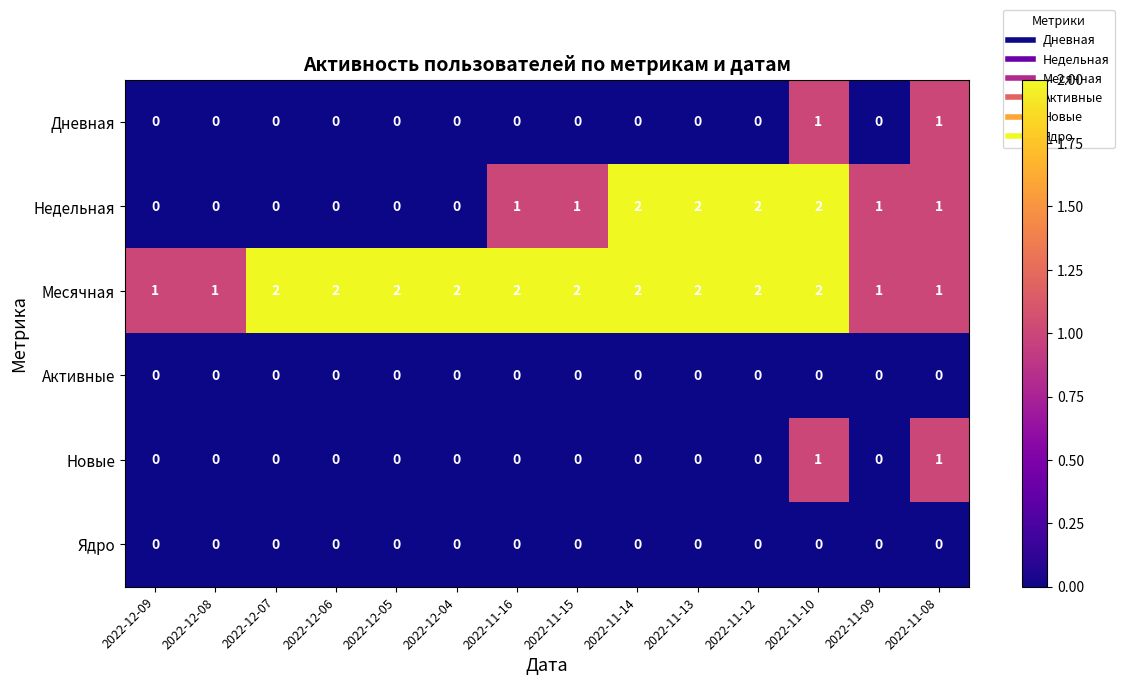

What is the total value across all series at 2022-11-13?

4